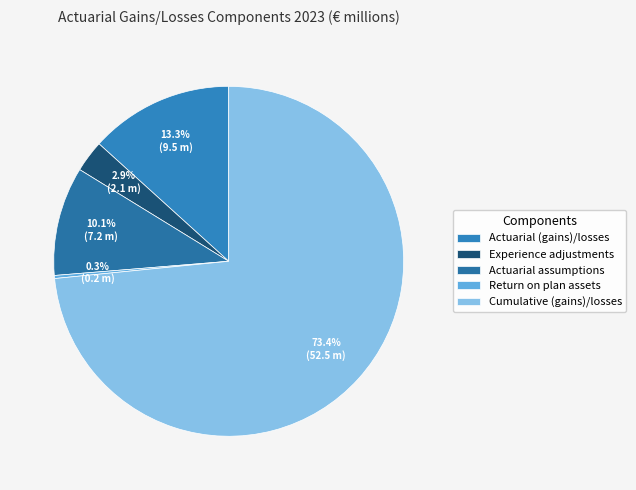

Count the number of slices in the pie.

5